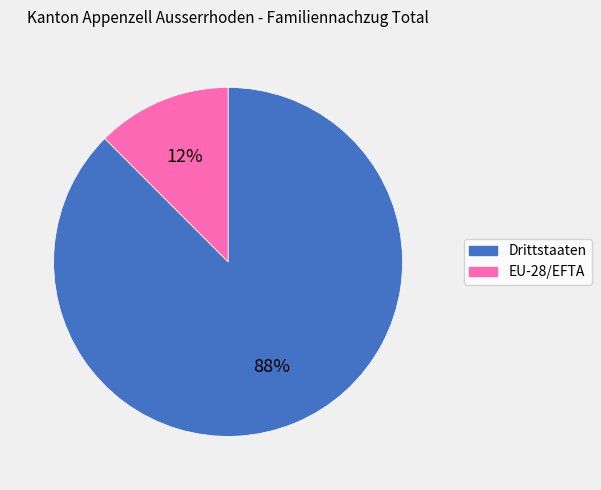

What is the smallest slice in the pie chart?

EU-28/EFTA